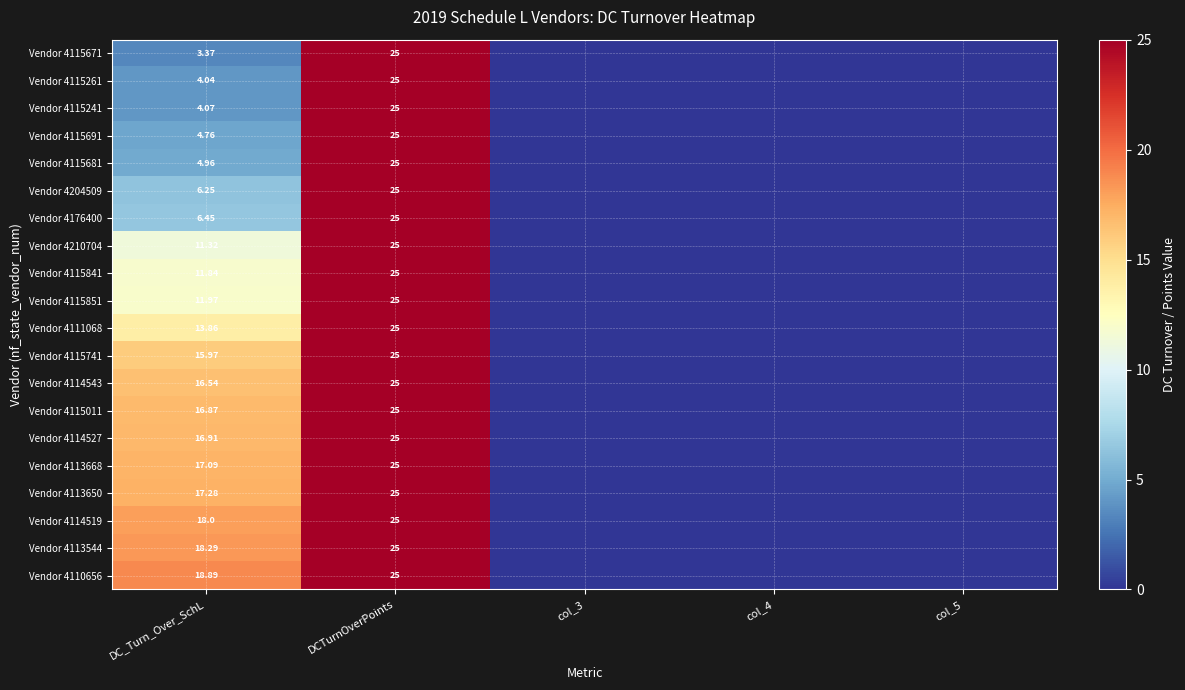

Which series changed the most between DCTurnOverPoints and col_3?

Vendor 4115671